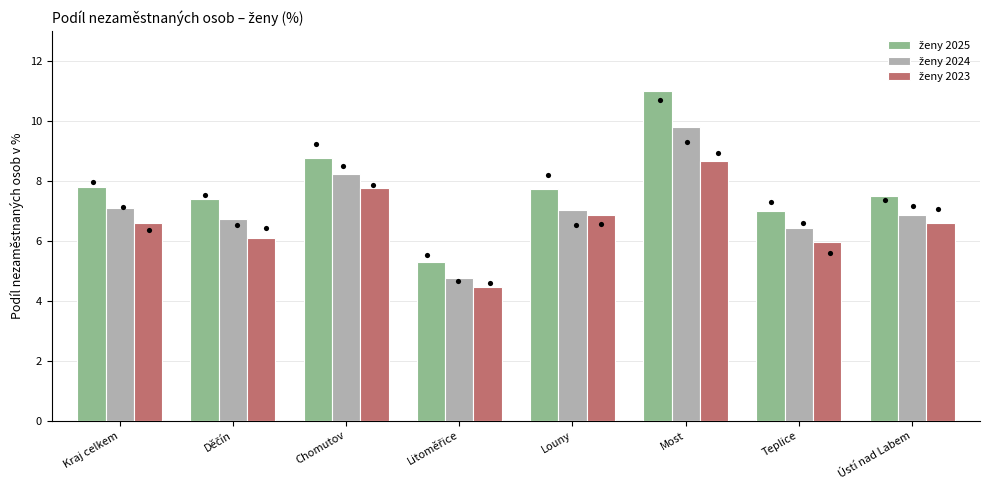

Which series has the largest total across all categories?

ženy 2025